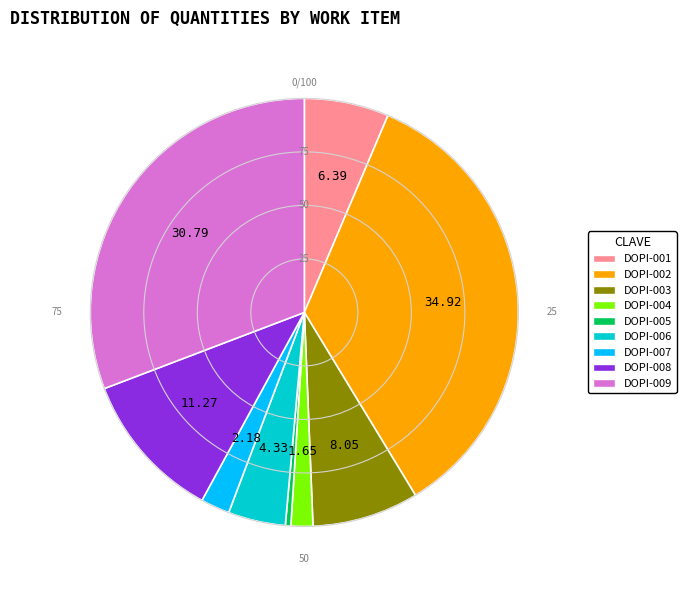

How many slices are in this pie chart?

9